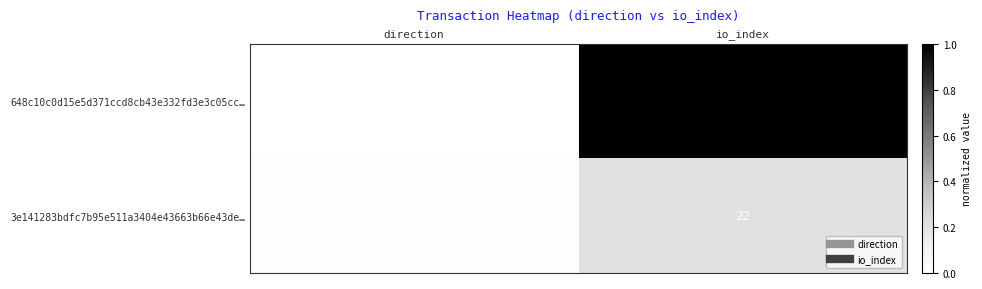

The 3e141283bdfc7b95e511a3404e43663b66e43de… series shows 30 at io_index. True or false?

False